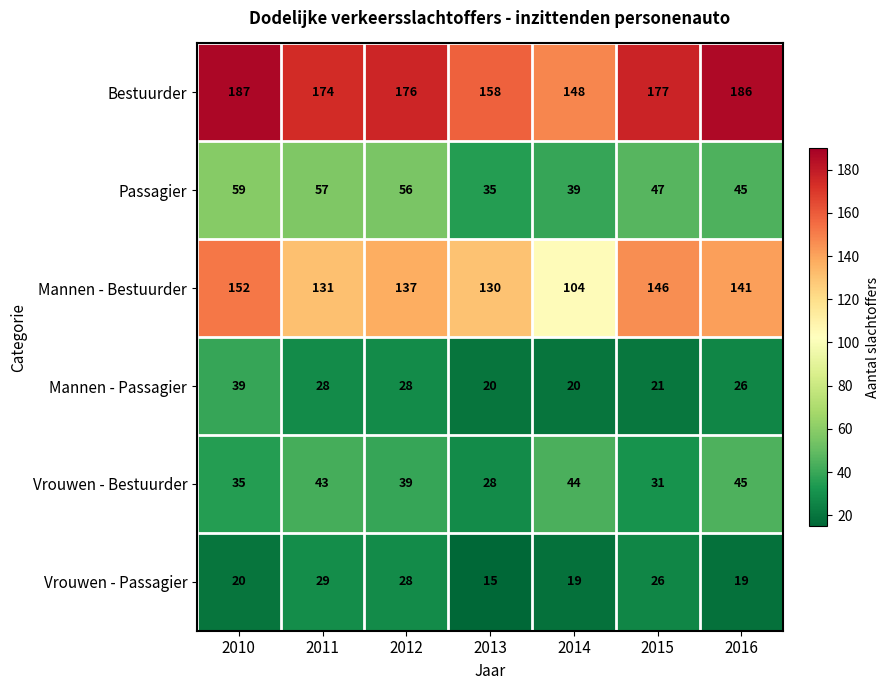

At how many categories does at least one series exceed 49?

7